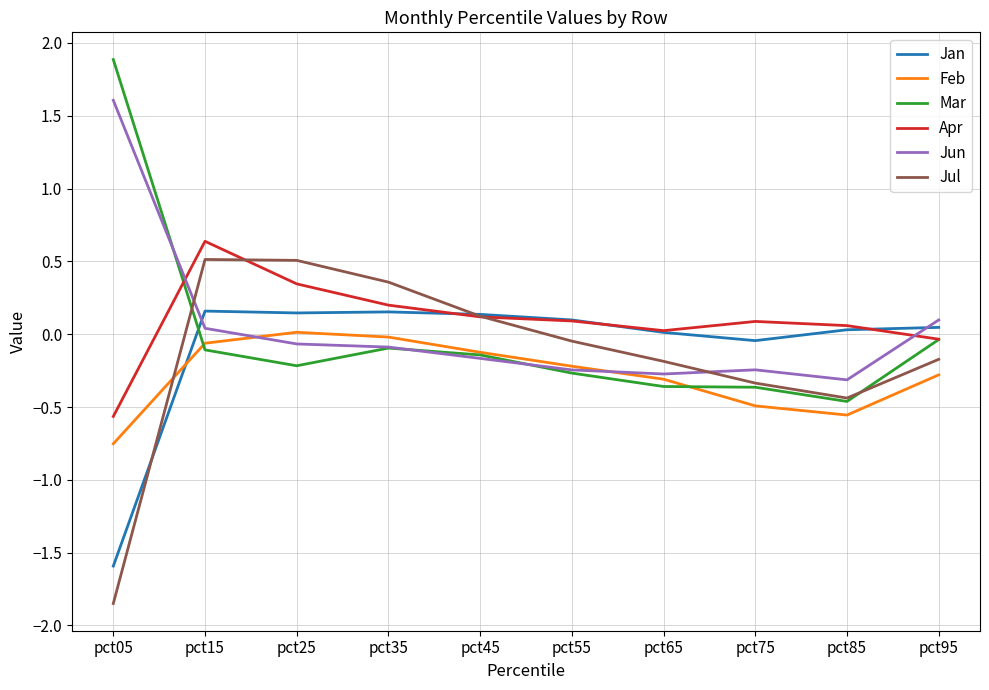

Which category has the lowest value across all series?

pct05